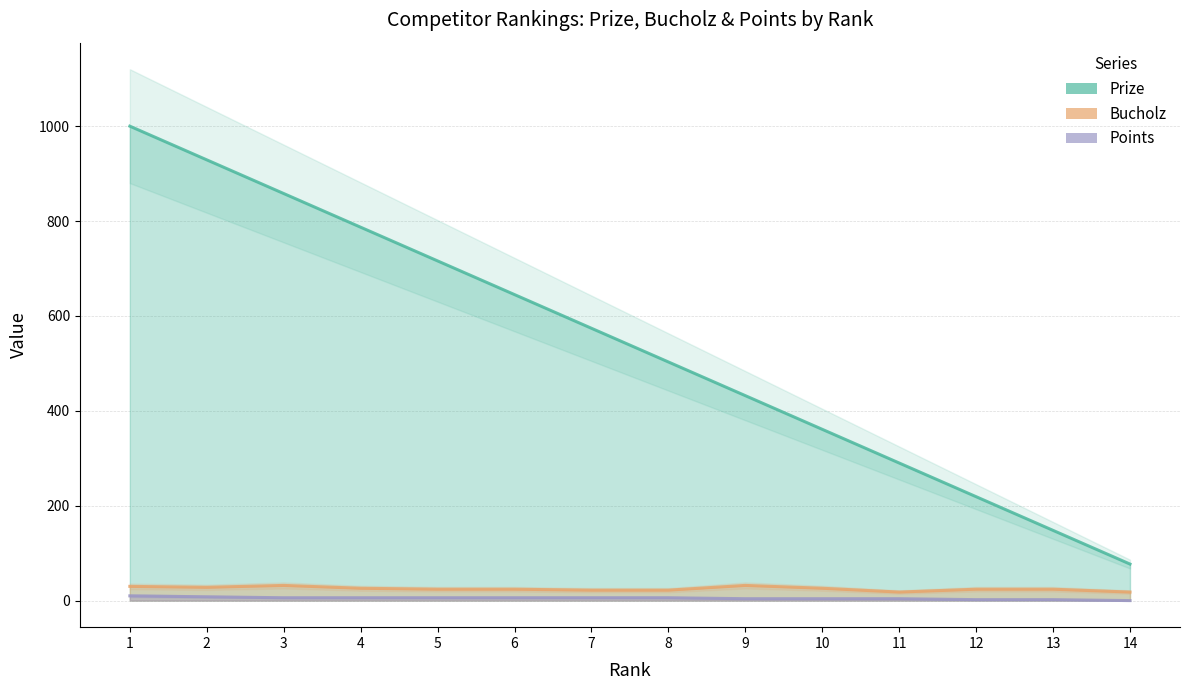

Rank the series by their maximum value, from lowest to highest.

Points, Bucholz, Prize